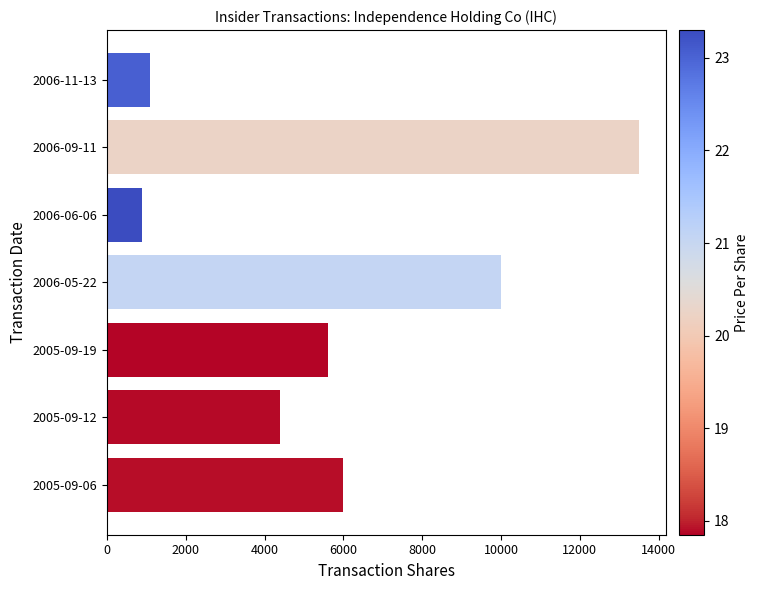

What is the value of the 4th bar from the top?

10000